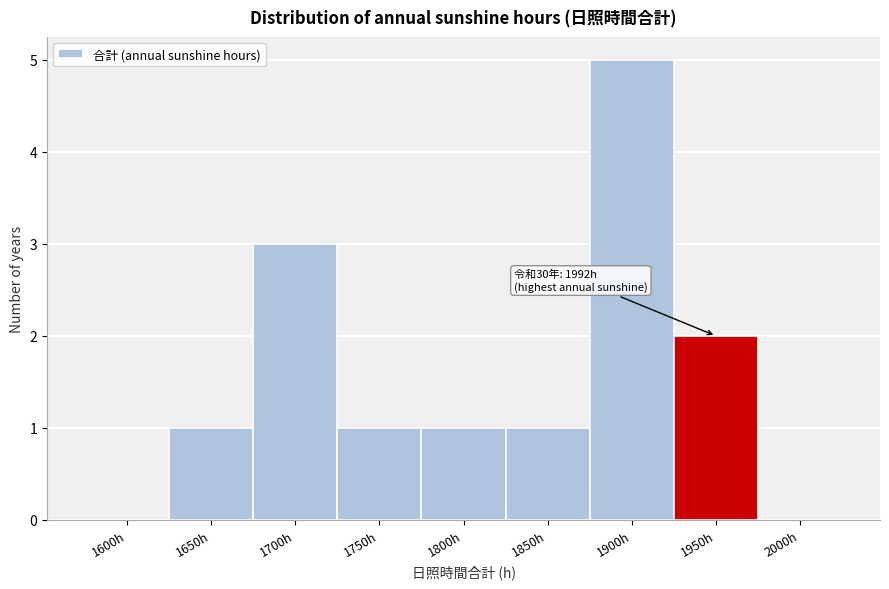

Reading right to left, extract all data points from this chart.

2000h=0	1950h=2	1900h=5	1850h=1	1800h=1	1750h=1	1700h=3	1650h=1	1600h=0